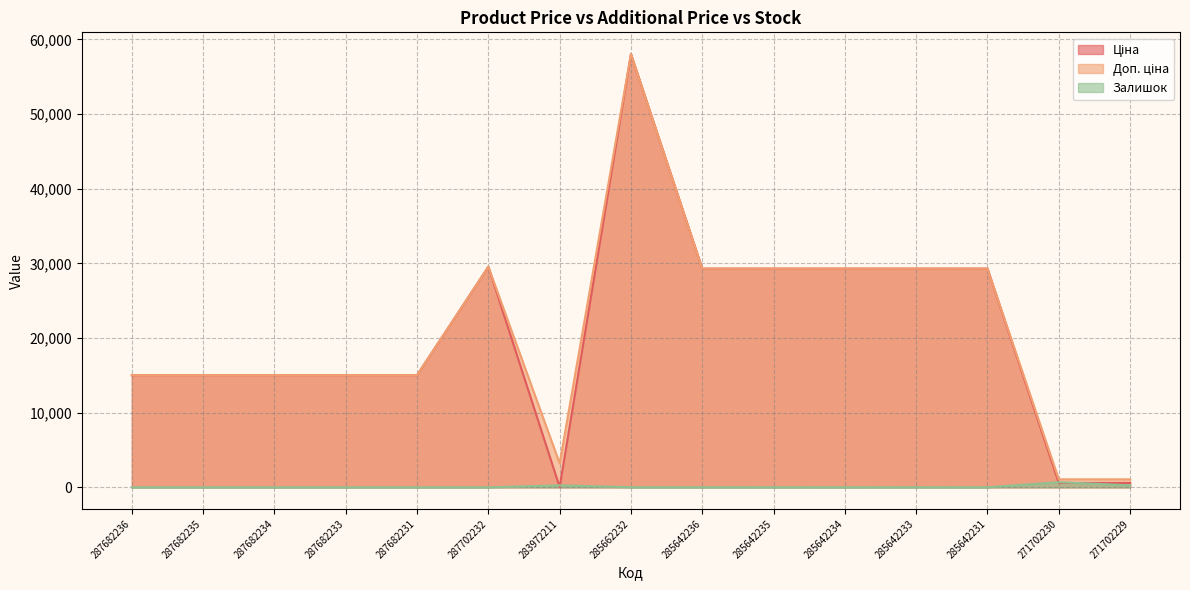

True or false: Доп. ціна and Залишок intersect in this chart.

False